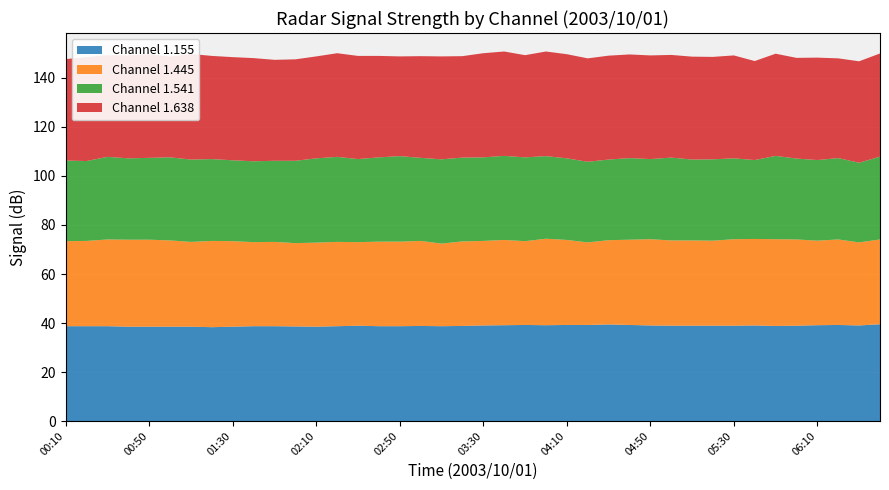

What is the lowest value of the Channel 1.155 series?

38.3